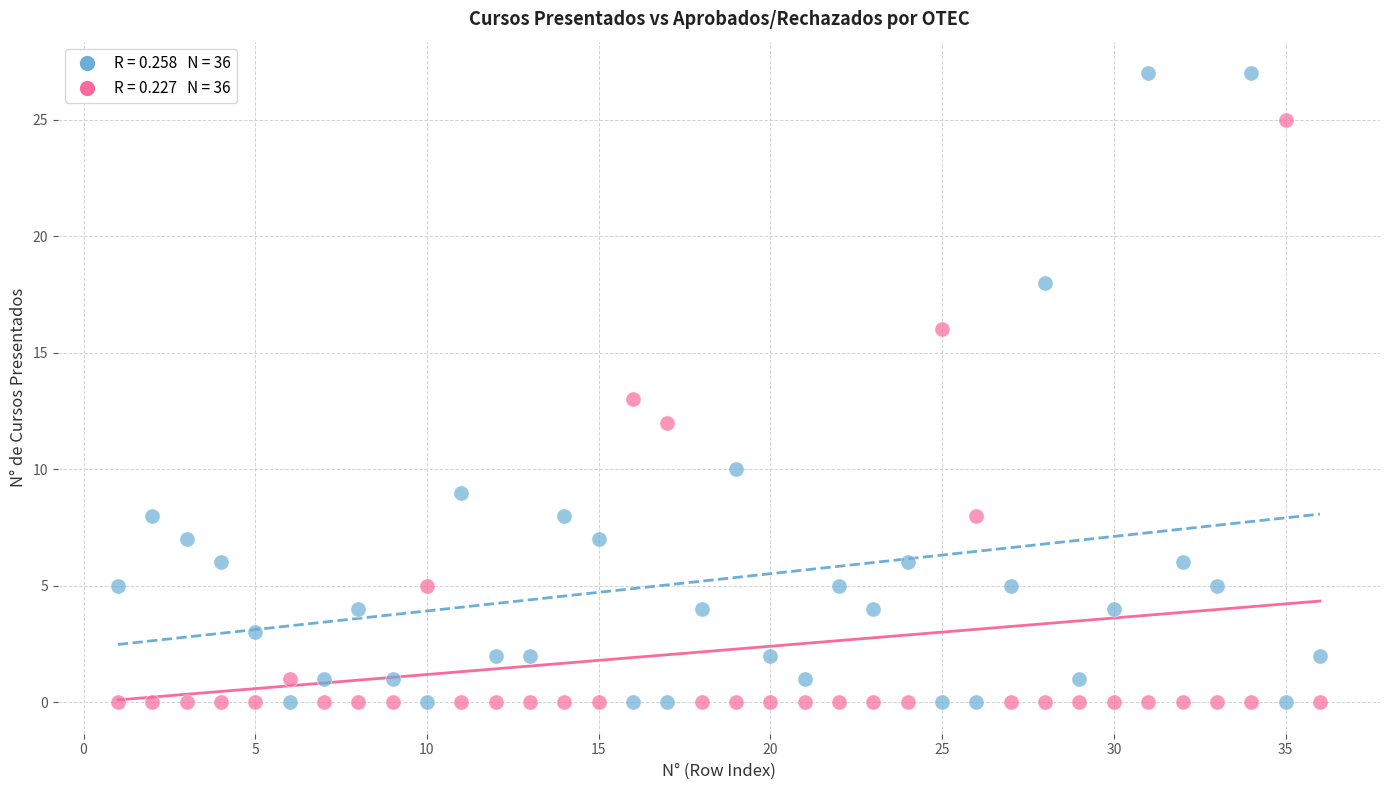

Across all data points, what is the range of X values (max minus min)?

35